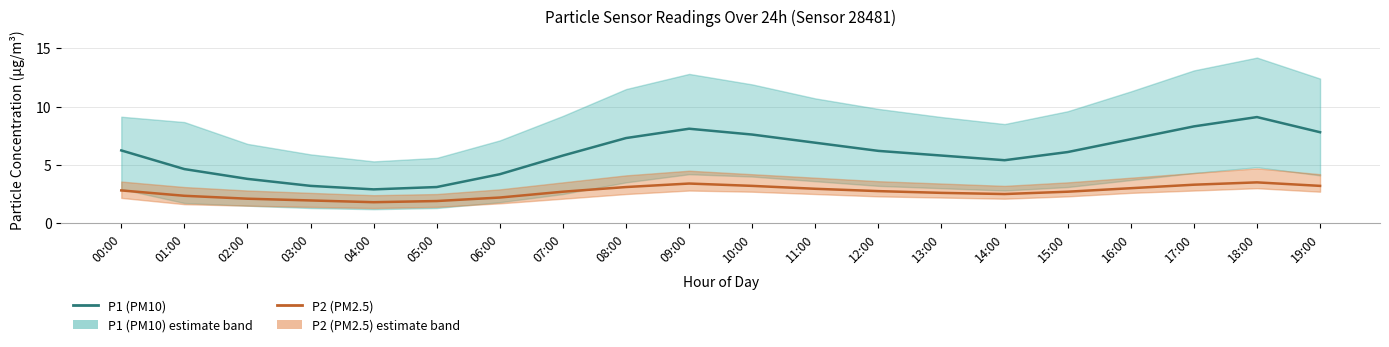

Rank the series by their maximum value, from lowest to highest.

P2 (PM2.5), P1 (PM10)